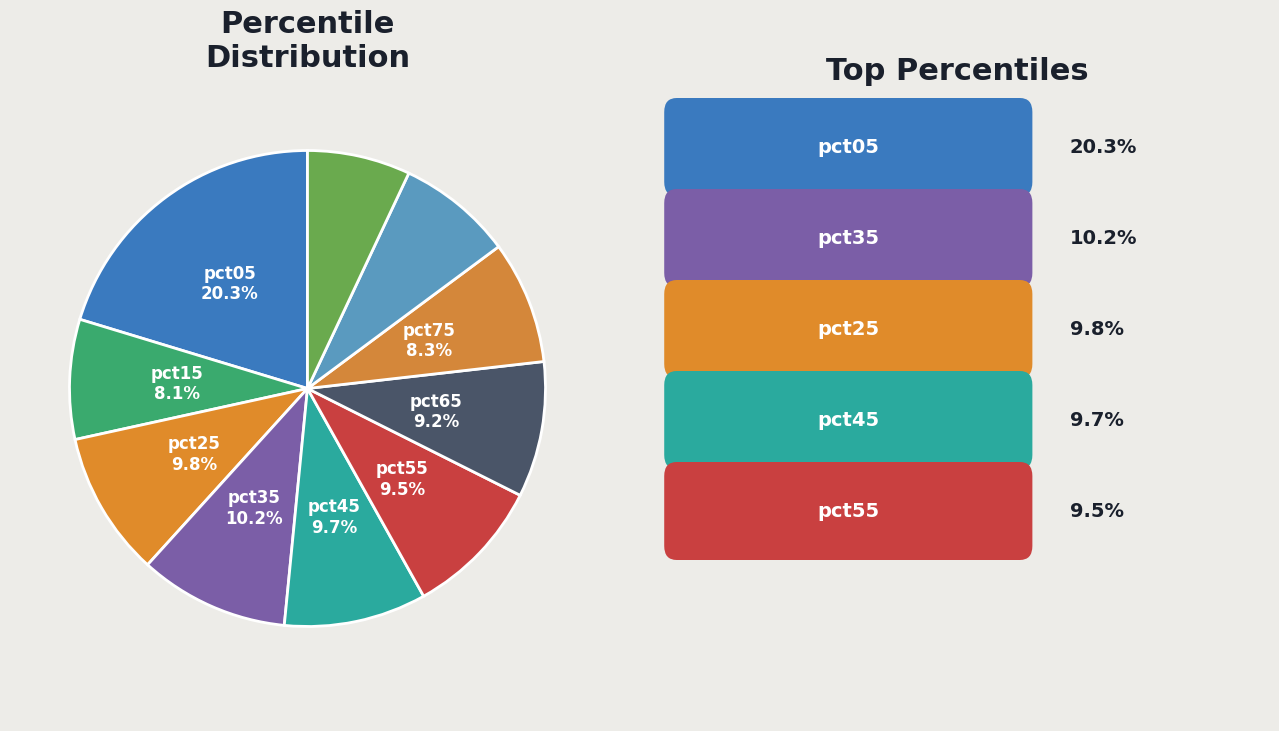

To the nearest percent, what is the difference between the largest and smallest slice percentages?

13%